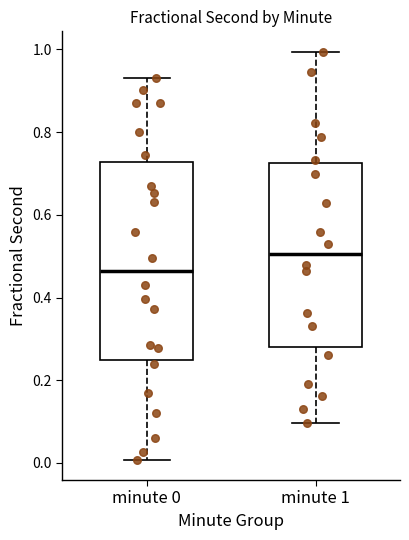

Reading left to right, transcribe this box plot: for each box, give where its median line is, the range the box spans, and where its two whiskers end, as read against the y-axis. The values are not printed on the chart, so give them approximately, as read against the axis.

minute 0: median 0.46, box 0.24 to 0.72, whiskers 0.00 to 0.94
minute 1: median 0.50, box 0.28 to 0.72, whiskers 0.10 to 1.00